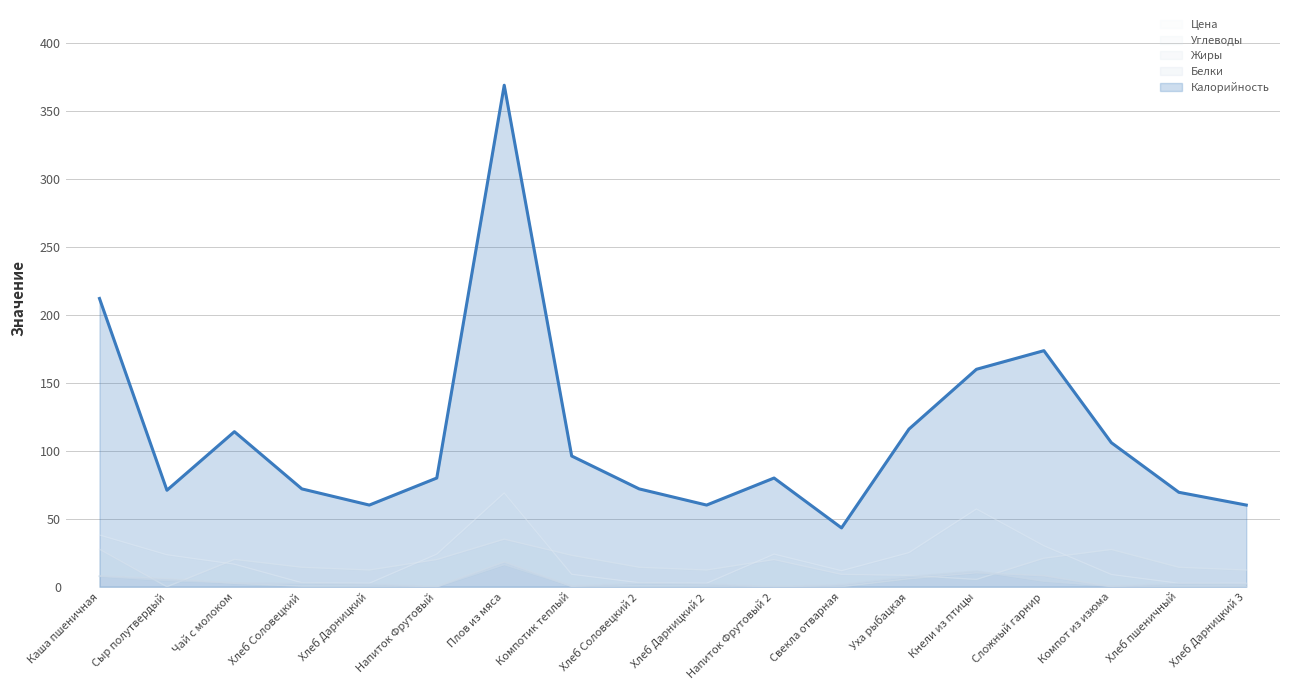

Is it true that Белки equals 7.4 at Уха рыбацкая?

True